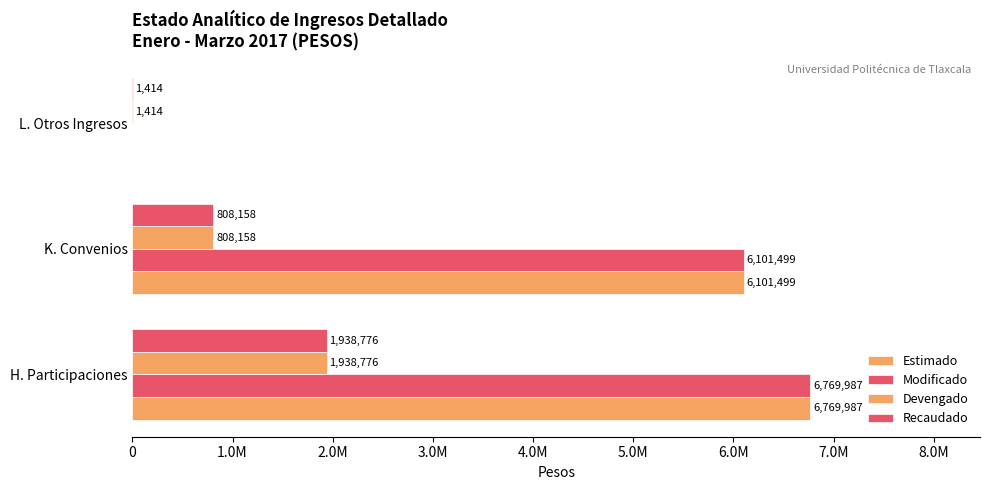

What position from the right is H. Participaciones?

3